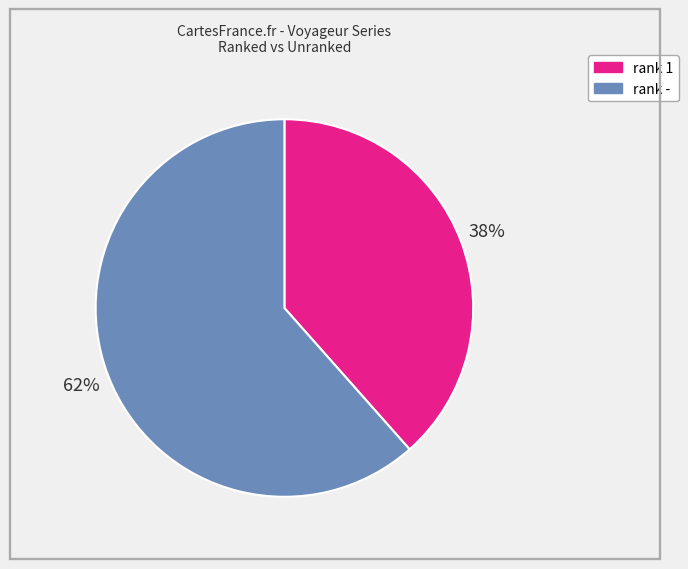

How many segments does this pie chart have?

2